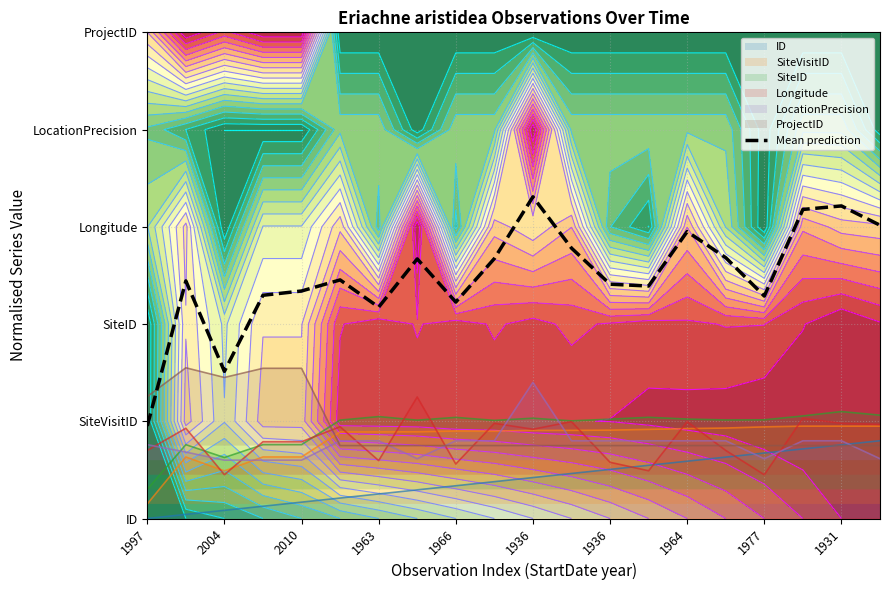

What is the average value?

2.5